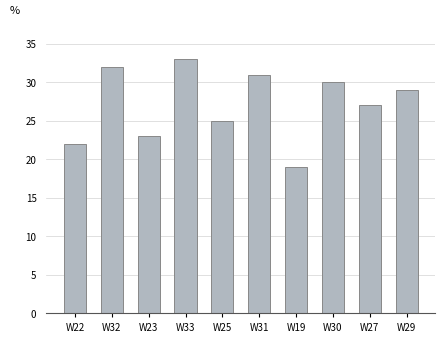

What is the average value?

27